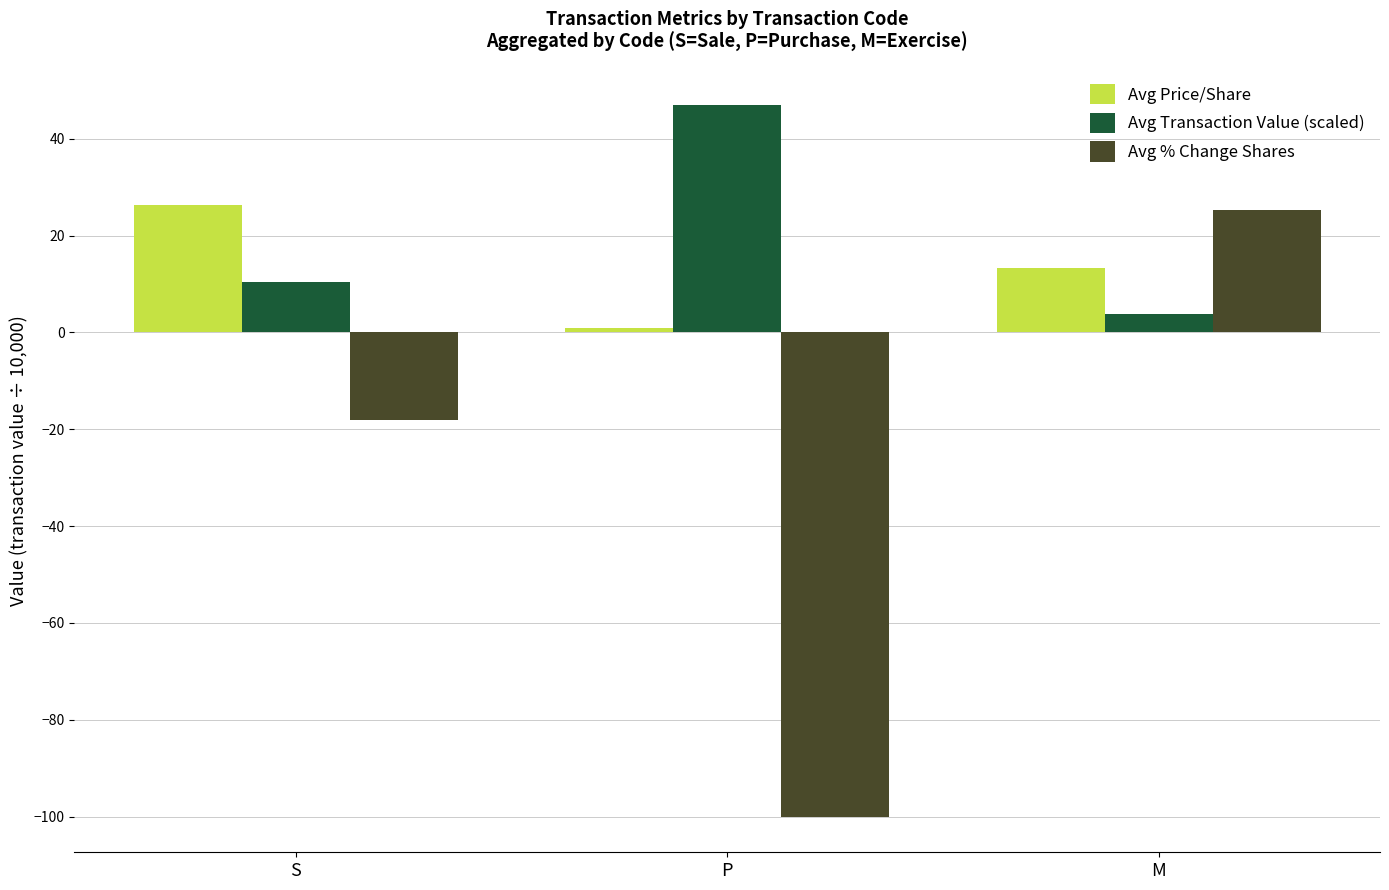

Which label corresponds to the largest value in the chart?

P